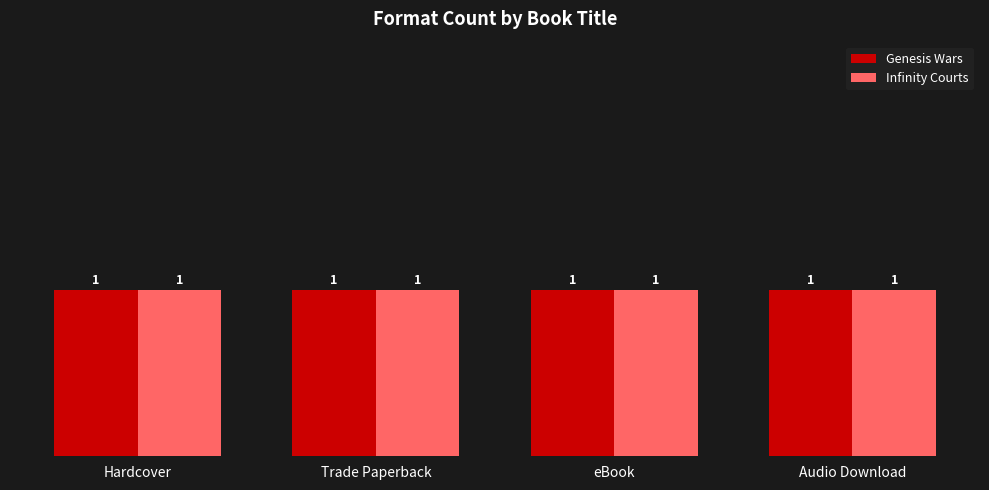

Between Trade Paperback and Hardcover, which is larger?

Trade Paperback